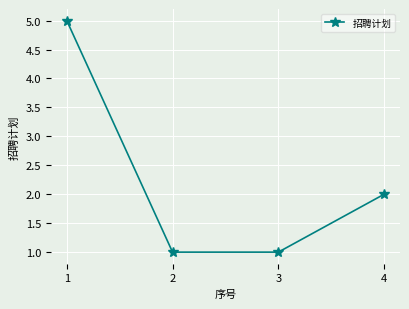

What is the change in value from 1 to 4?

-3